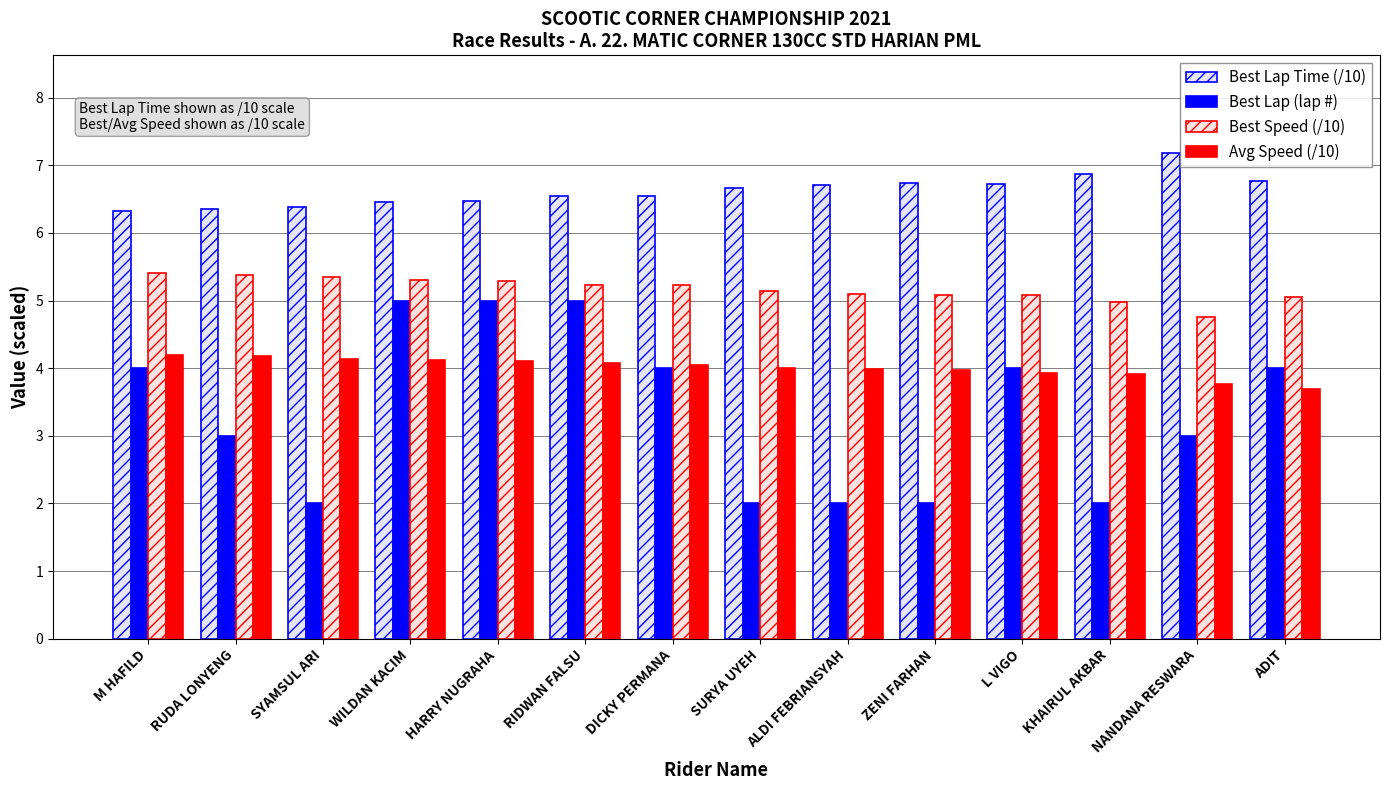

Is it true that Best Lap Time (/10) equals 6.7 at L VIGO?

True